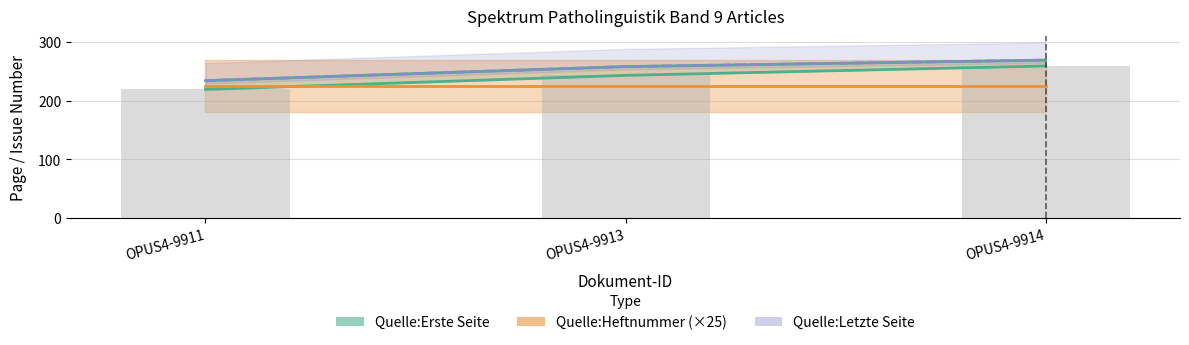

How many groups of bars are there?

3